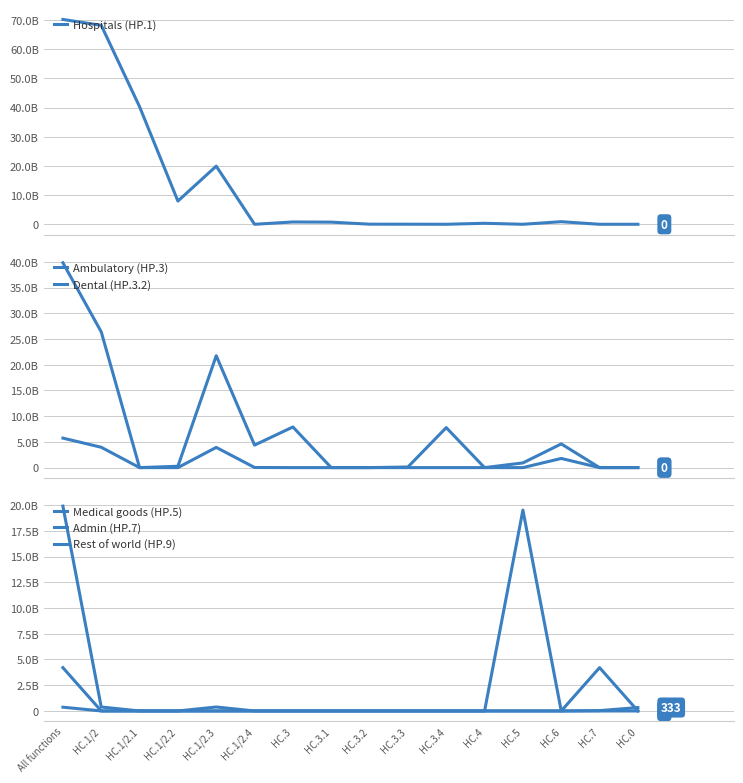

Read the Hospitals (HP.1) value at HC.6.

883